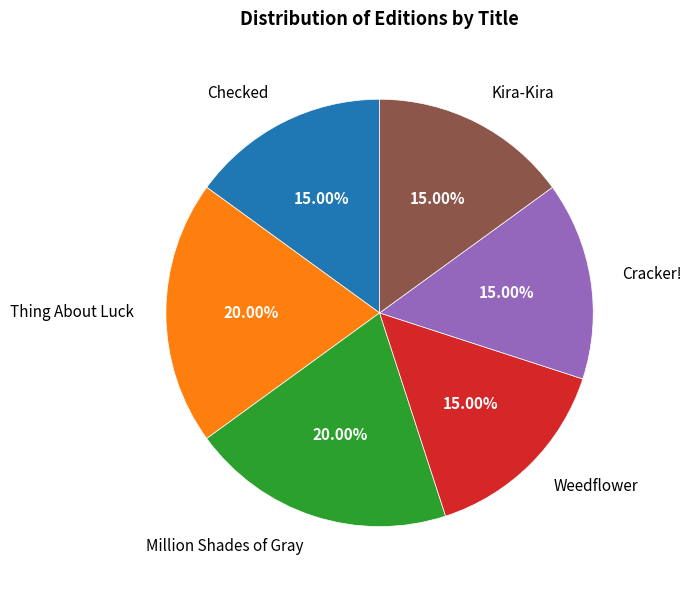

What percentage is the Cracker! slice, to the nearest percent?

15%